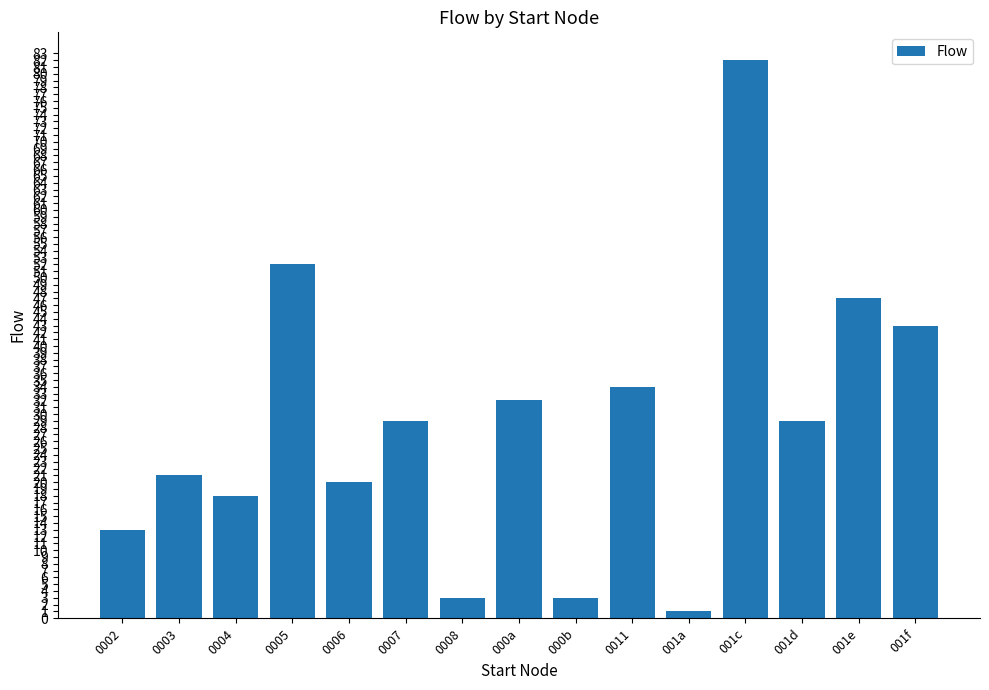

How many data points does each series have?

15